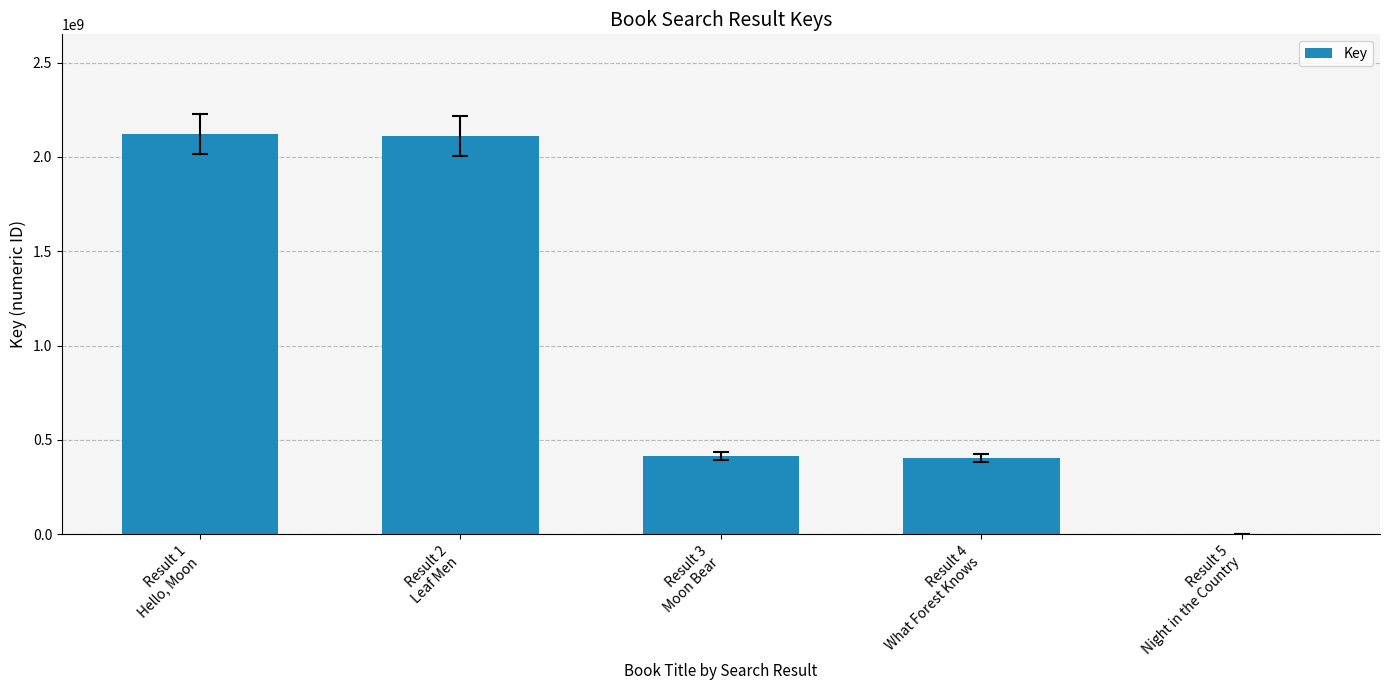

What is the change in value from Result 2
Leaf Men to Result 4
What Forest Knows?

-1707539605